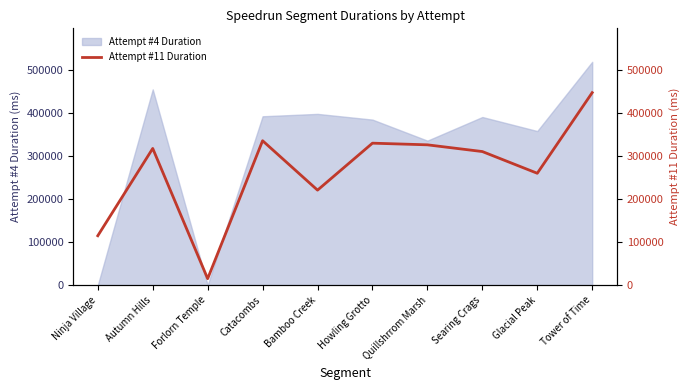

Does the chart display data point markers on the line(s)?

No